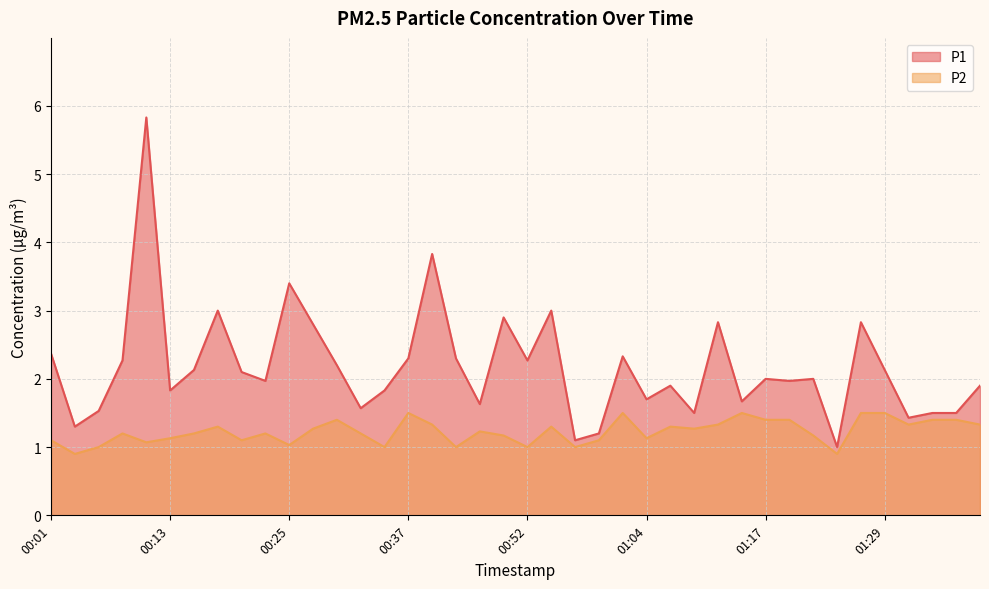

Which category has the highest value across all series?

00:10